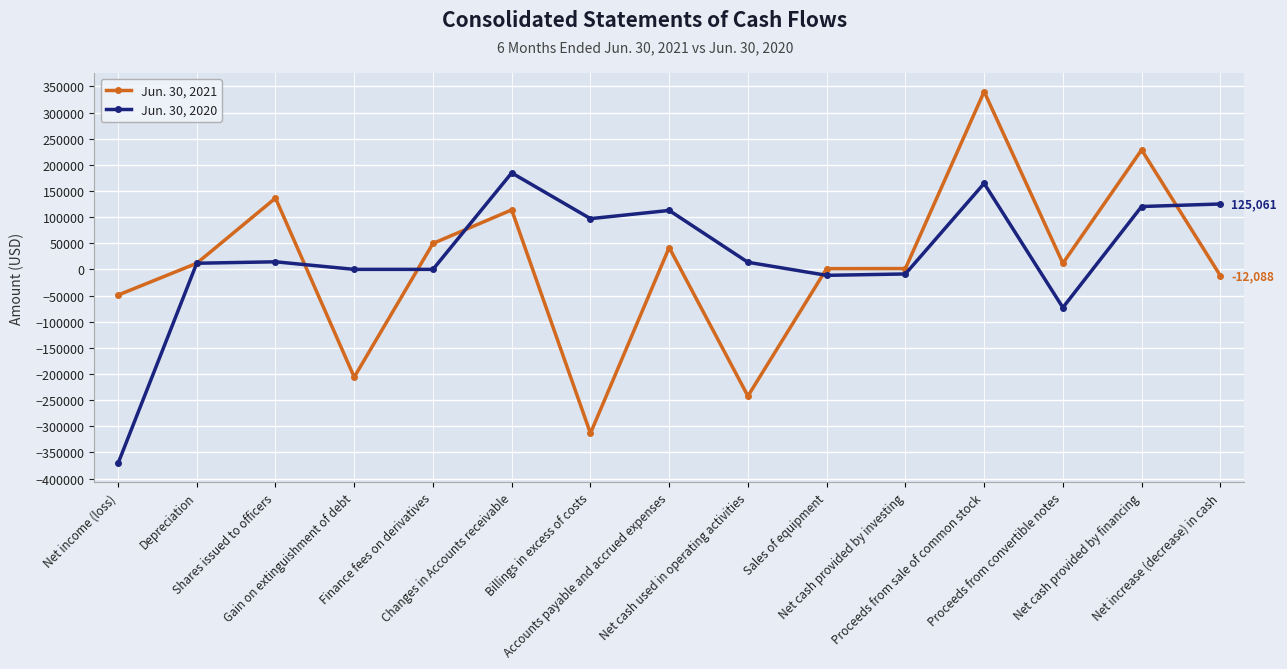

What is the sum of all Jun. 30, 2021 values?

113409